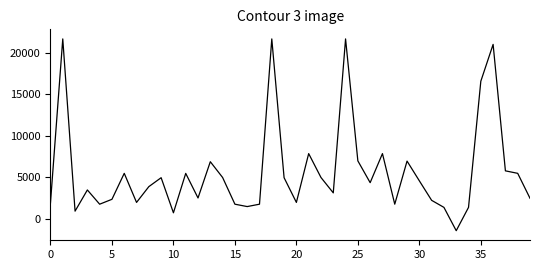

What is the difference between the maximum and minimum values?

23082.0